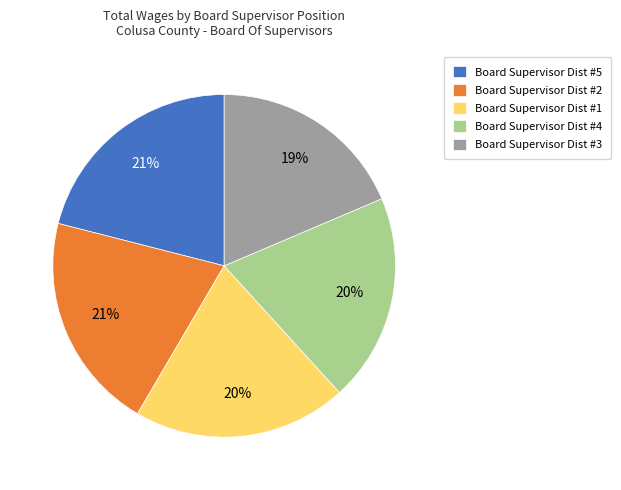

What is the smallest slice in the pie chart?

Board Supervisor Dist #3